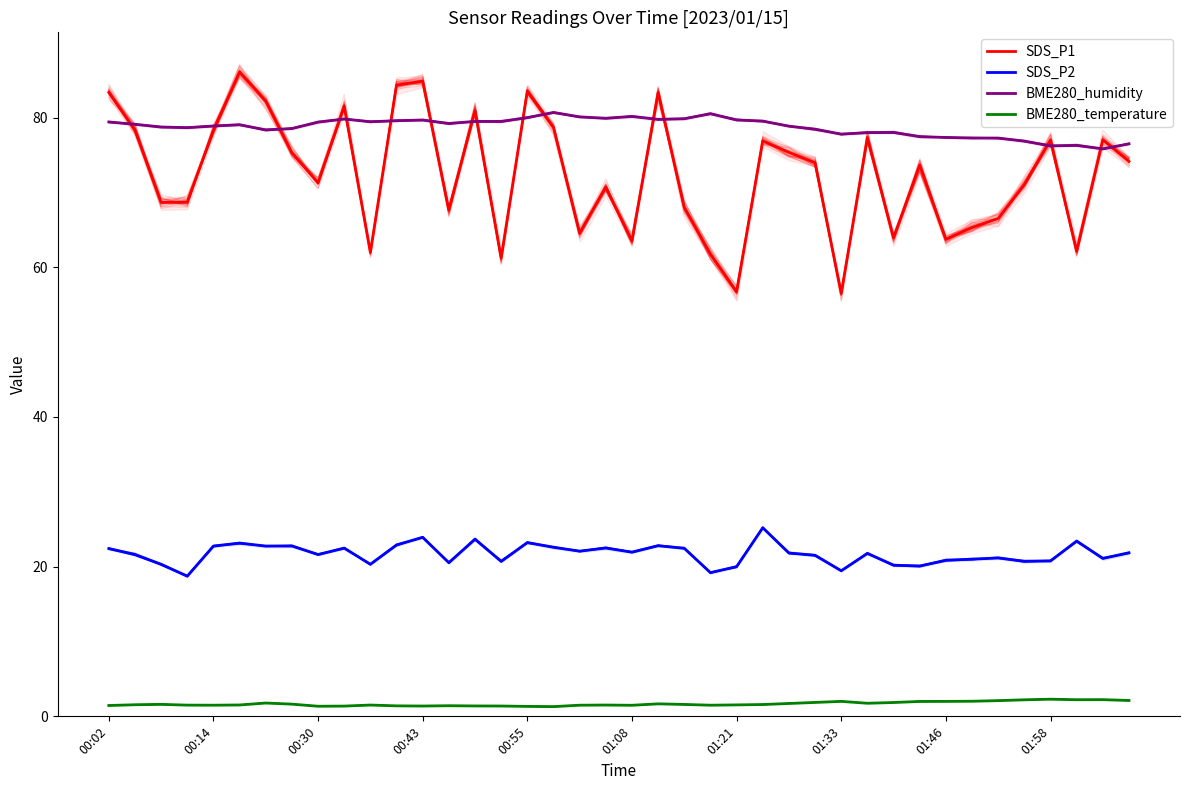

The BME280_humidity series shows 54.1 at 29. True or false?

False